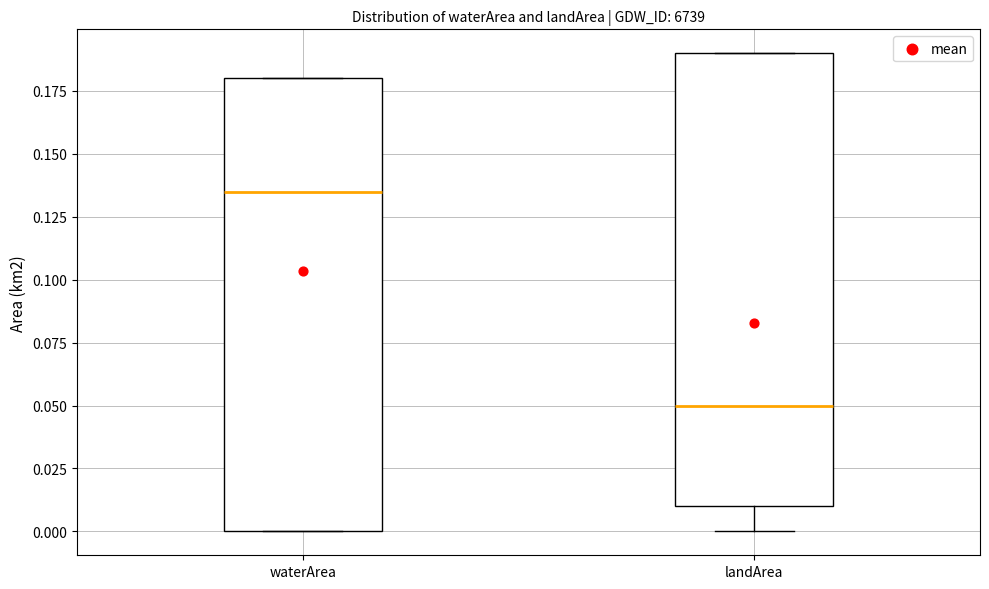

Reading left to right, transcribe this box plot: for each box, give where its median line is, the range the box spans, and where its two whiskers end, as read against the y-axis. The values are not printed on the chart, so give them approximately, as read against the axis.

waterArea: median 0.135, box 0.000 to 0.180, whiskers 0.000 to 0.180
landArea: median 0.050, box 0.010 to 0.190, whiskers 0.000 to 0.190